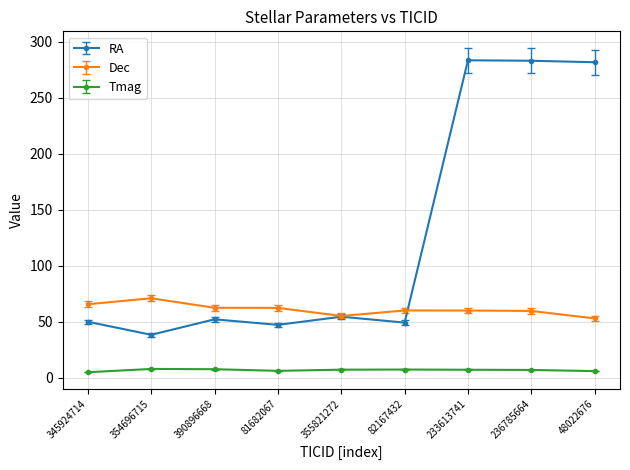

List the series in order of their overall mean, highest first.

RA, Dec, Tmag